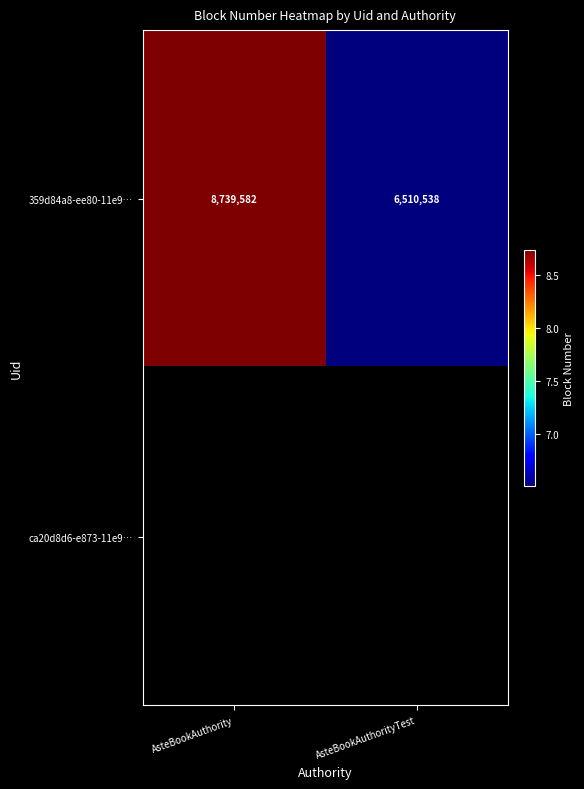

How many distinct data groups are displayed?

2